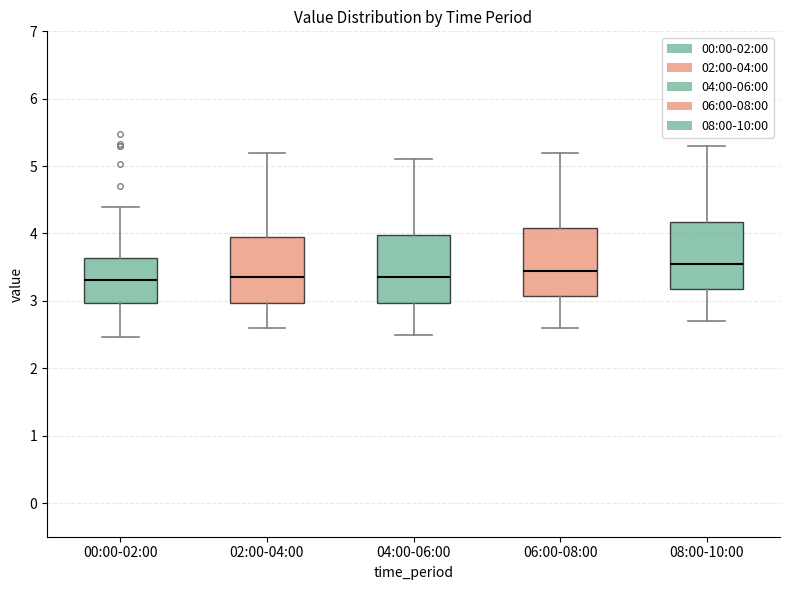

Reading left to right, read every box against the y-axis: the position of its median line, the range the box covers, and the ends of its whiskers. The values are not printed on the chart, so give them approximately, as read against the axis.

00:00-02:00: median 3.3, box 3.0 to 3.6, whiskers 2.5 to 4.4
02:00-04:00: median 3.4, box 3.0 to 4.0, whiskers 2.6 to 5.2
04:00-06:00: median 3.4, box 3.0 to 4.0, whiskers 2.5 to 5.1
06:00-08:00: median 3.5, box 3.1 to 4.1, whiskers 2.6 to 5.2
08:00-10:00: median 3.6, box 3.2 to 4.2, whiskers 2.7 to 5.3